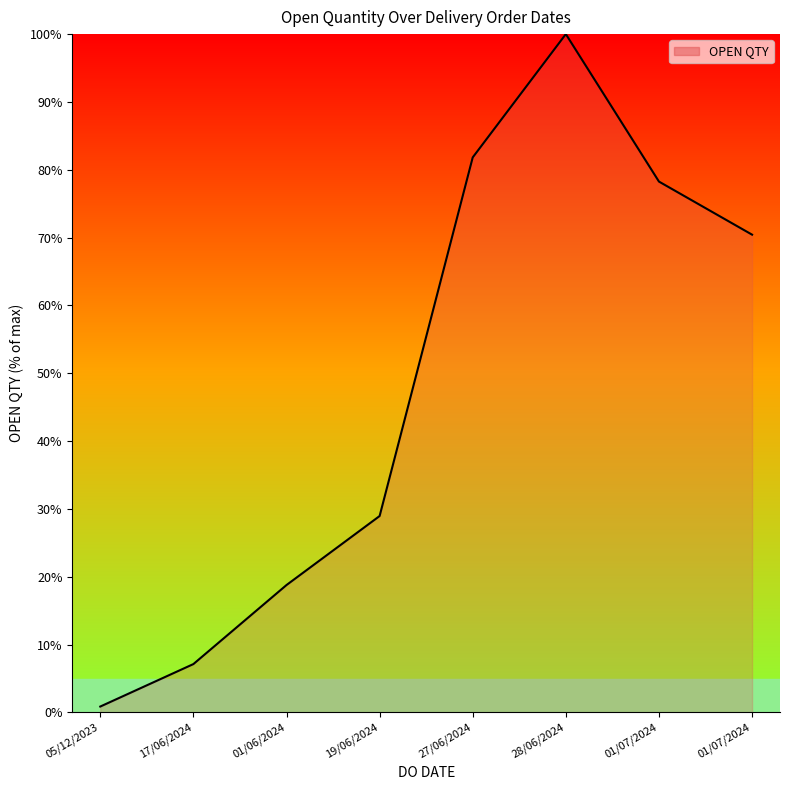

How many distinct data groups are displayed?

1